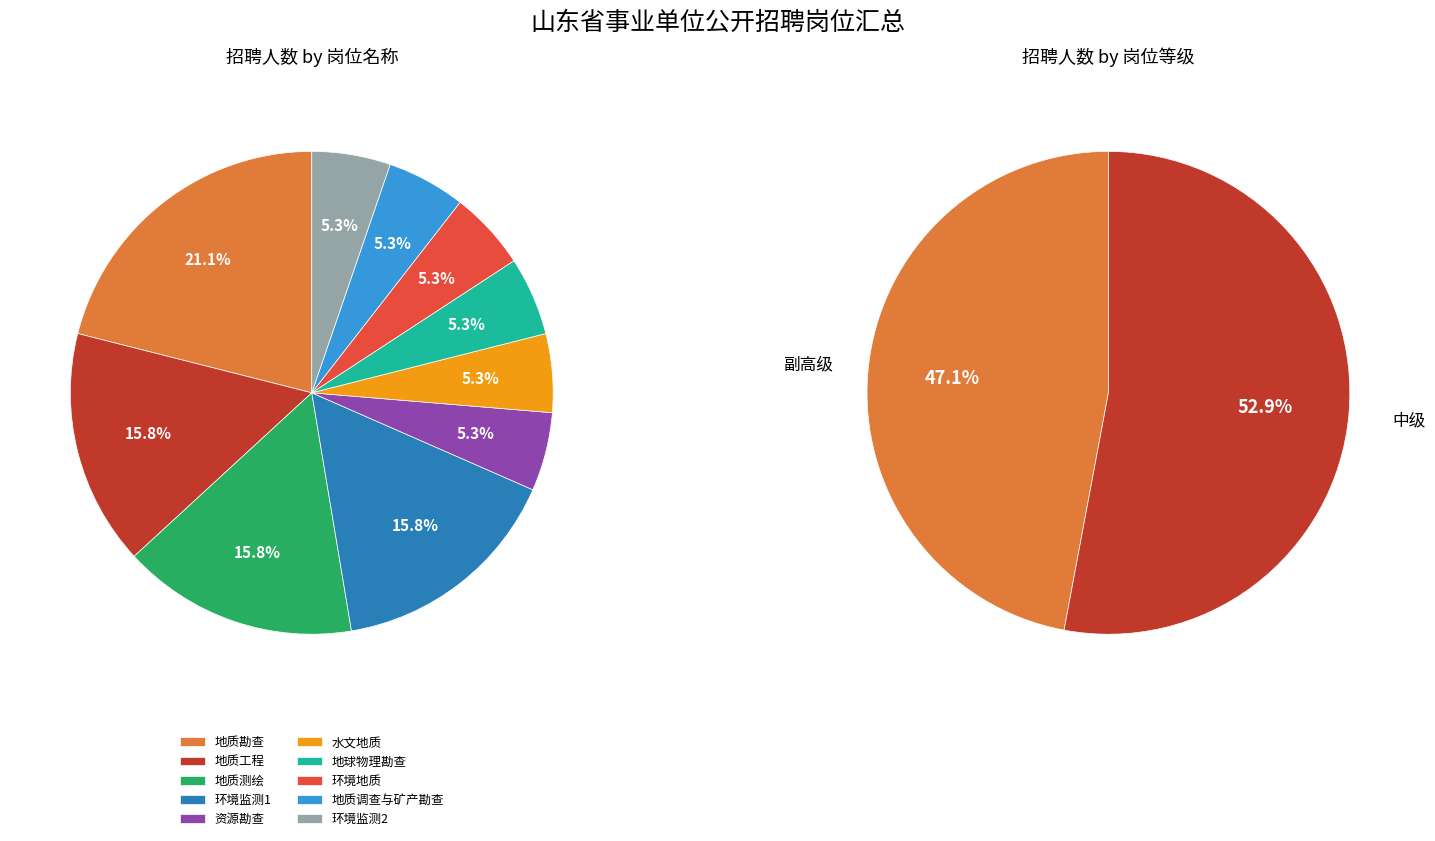

Is it true that 副高级 is 47% of the pie?

True